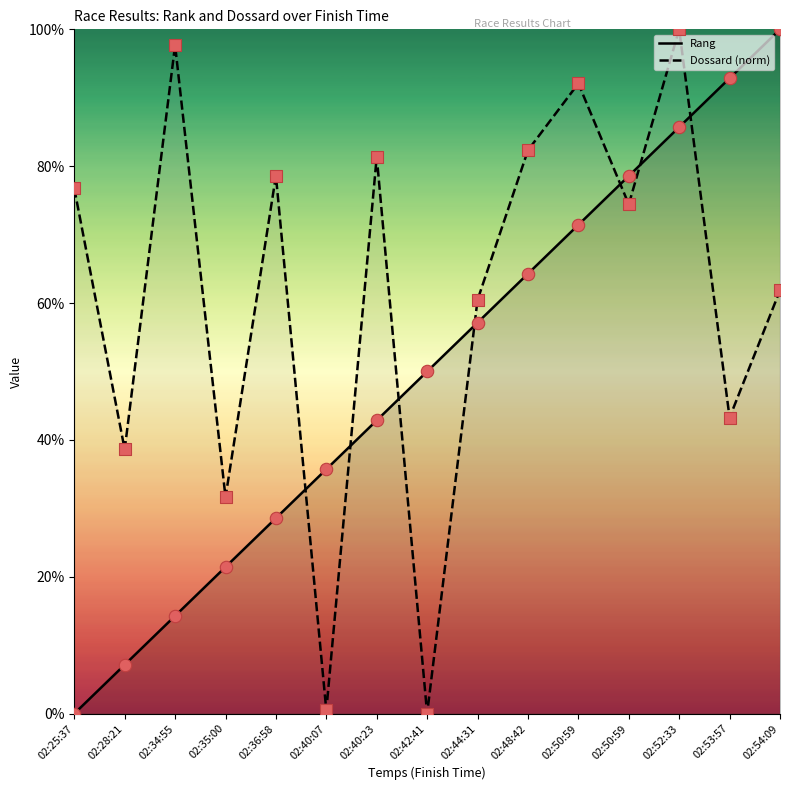

At which category is the sum across all series the highest?

02:52:33